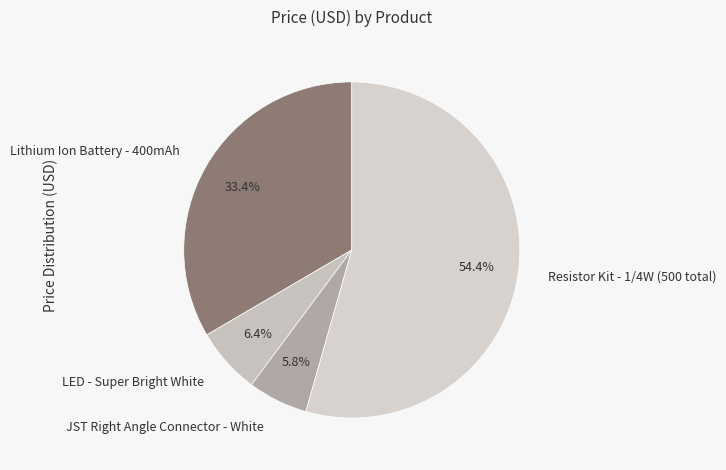

Does any single category account for the majority?

Yes